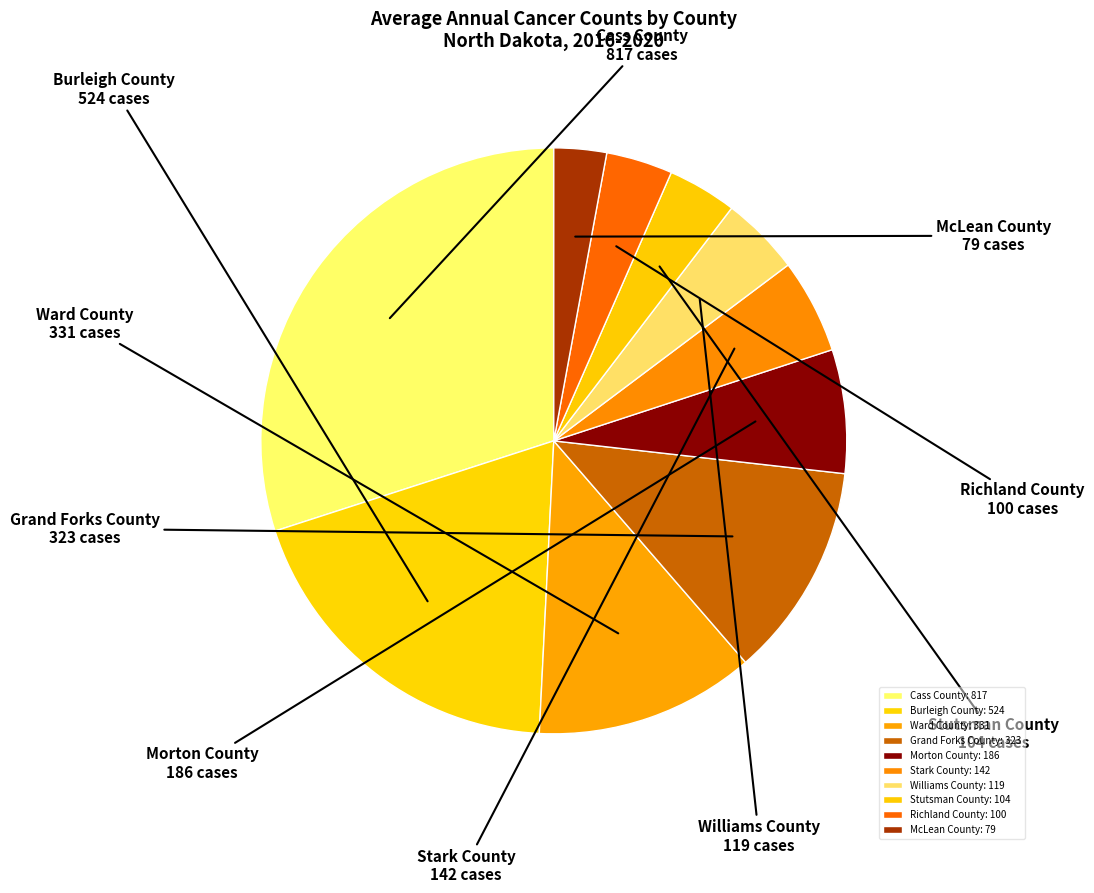

Count the number of slices in the pie.

10